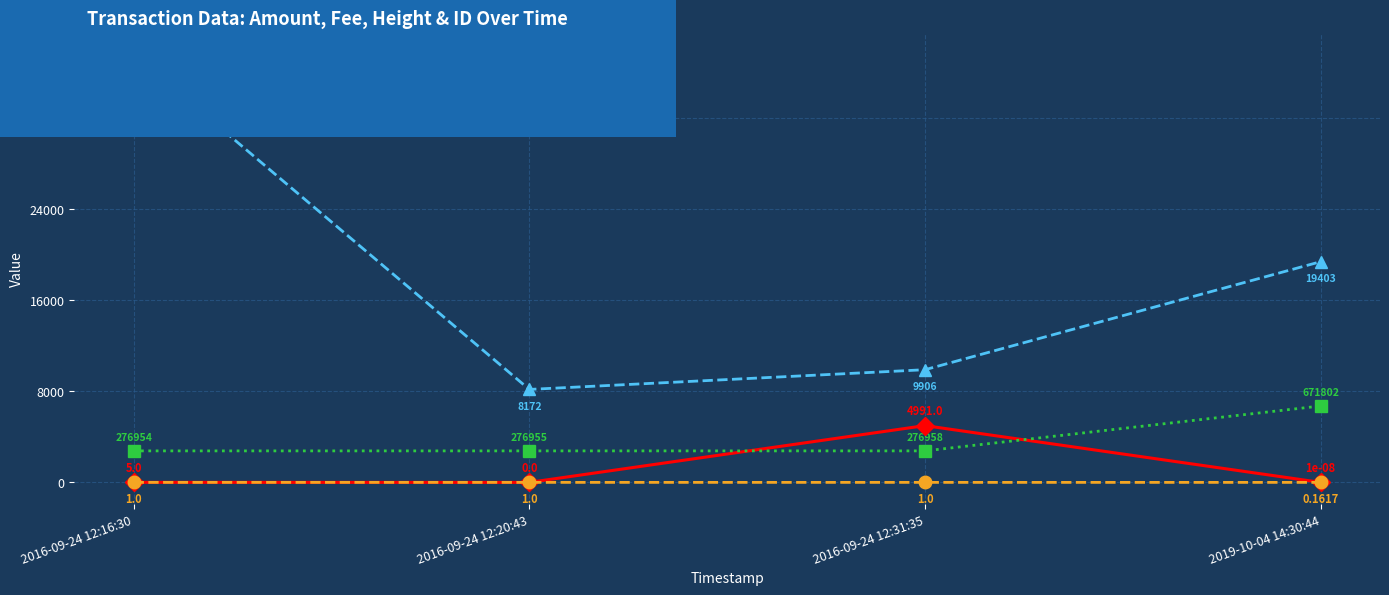

What is the value of the ID (scaled) point at the 1st from the left?

37625.3